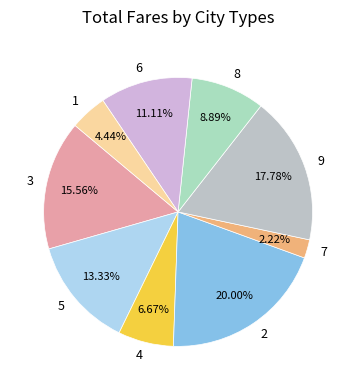

What is the ratio of the value at 6 to the value at 9?

0.6